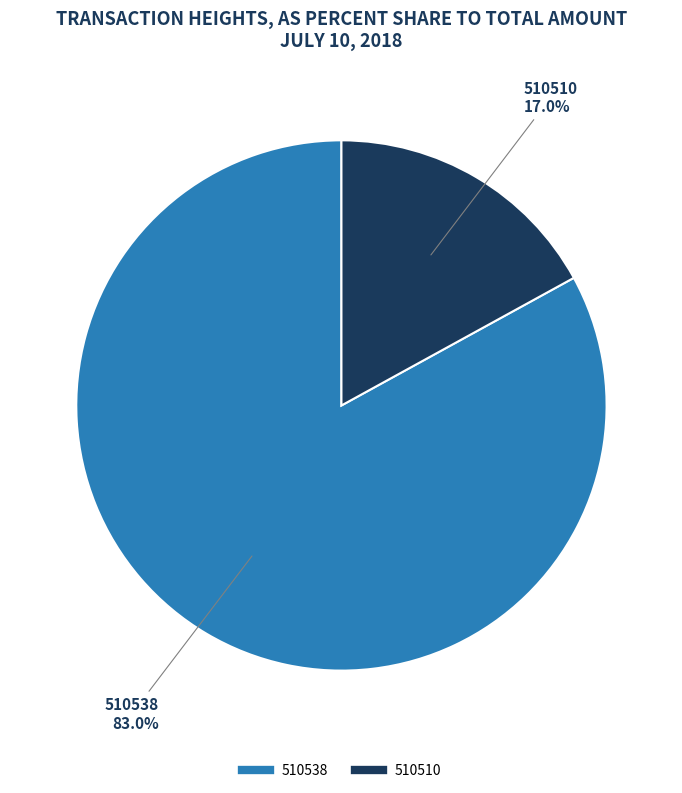

What percentage is the 510510 slice, to the nearest percent?

17%